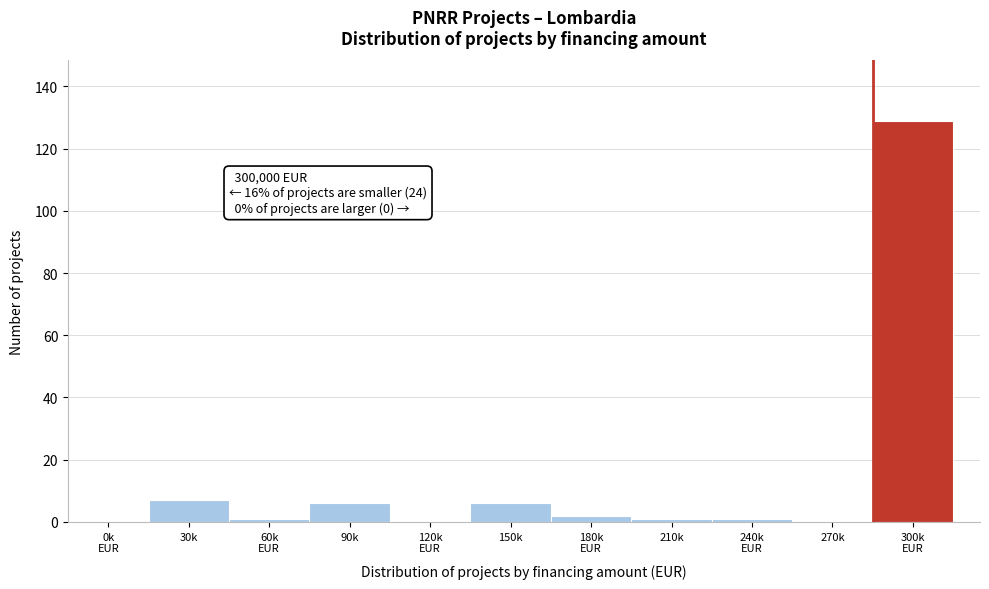

Is it true that the value at 270k is 0?

True